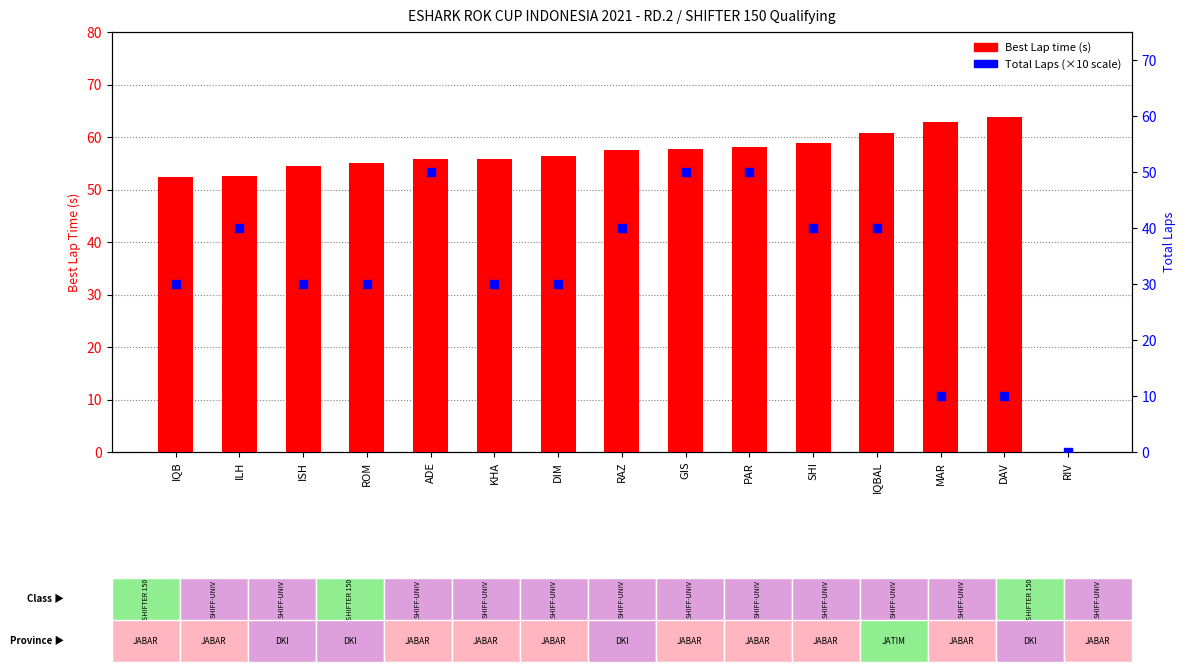

At how many categories does at least one series exceed 18?

14